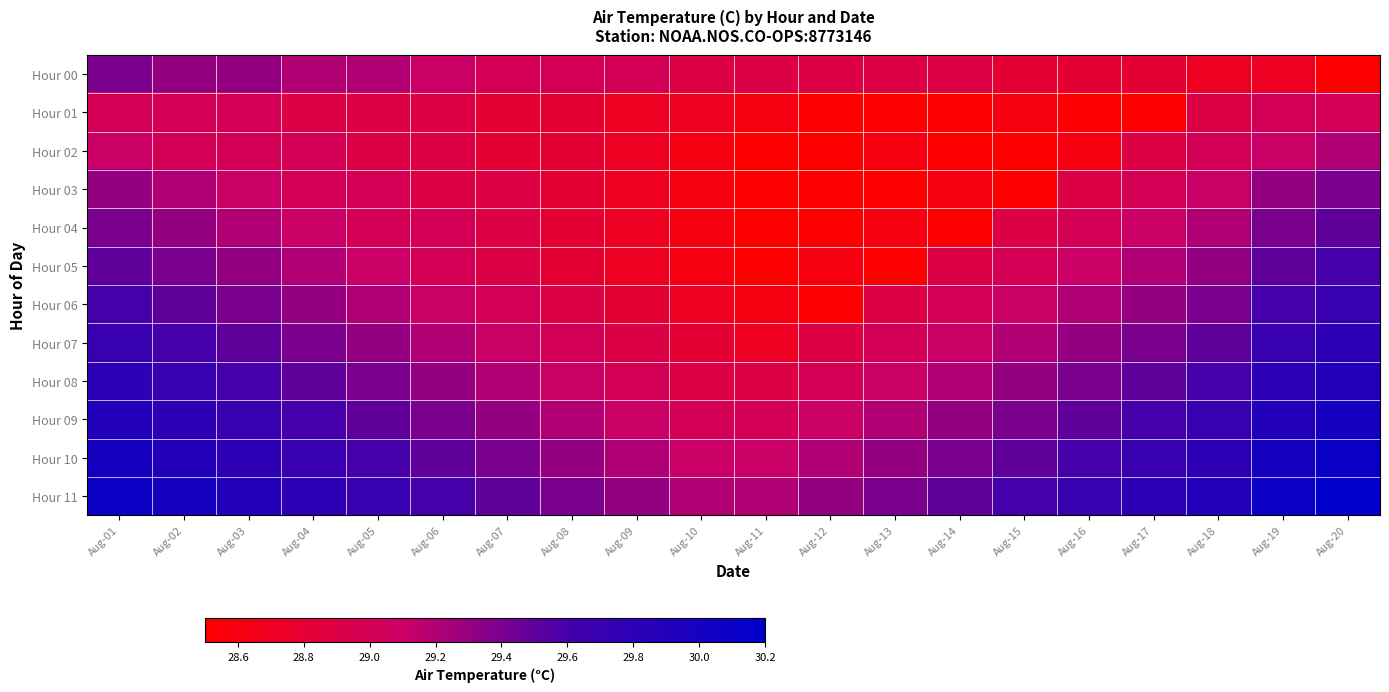

Rank the series by their maximum value, from highest to lowest.

Hour 11, Hour 10, Hour 09, Hour 08, Hour 07, Hour 06, Hour 05, Hour 04, Hour 00, Hour 03, Hour 02, Hour 01